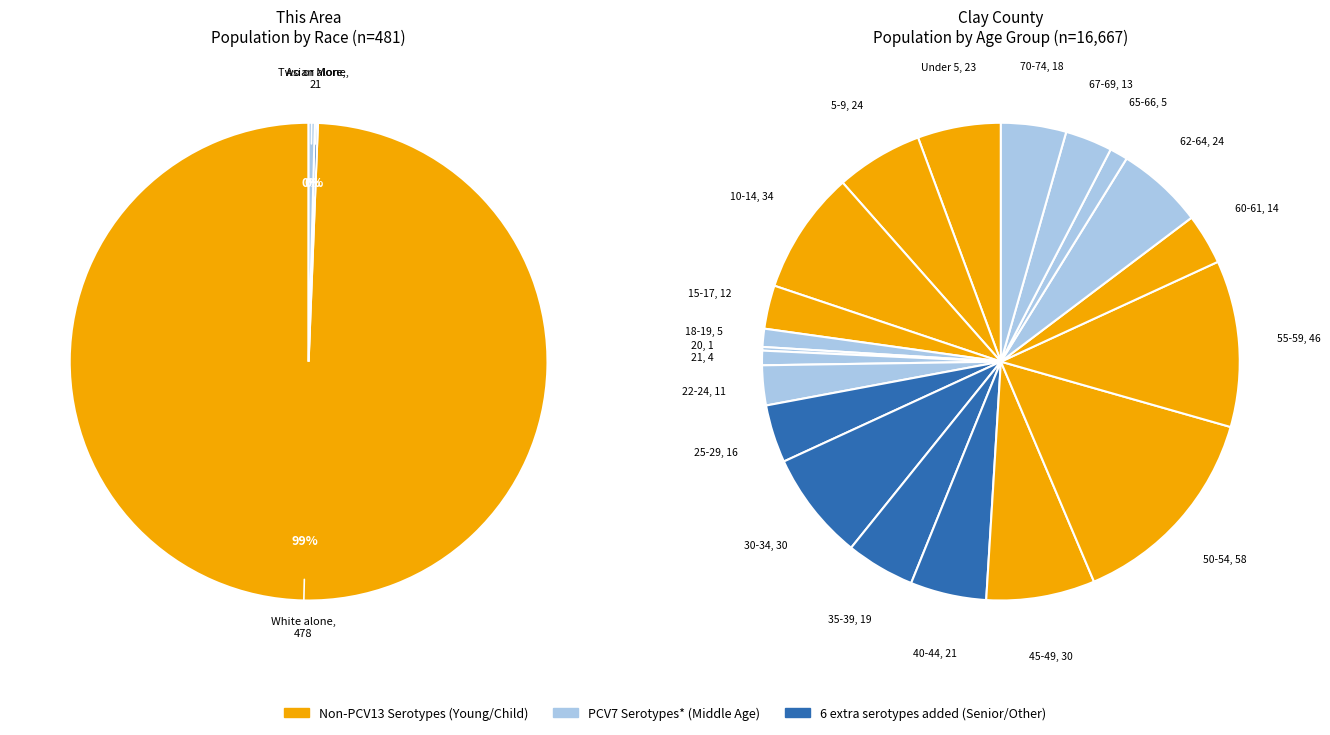

How much of the chart is everything except Asian alone?

99.8%